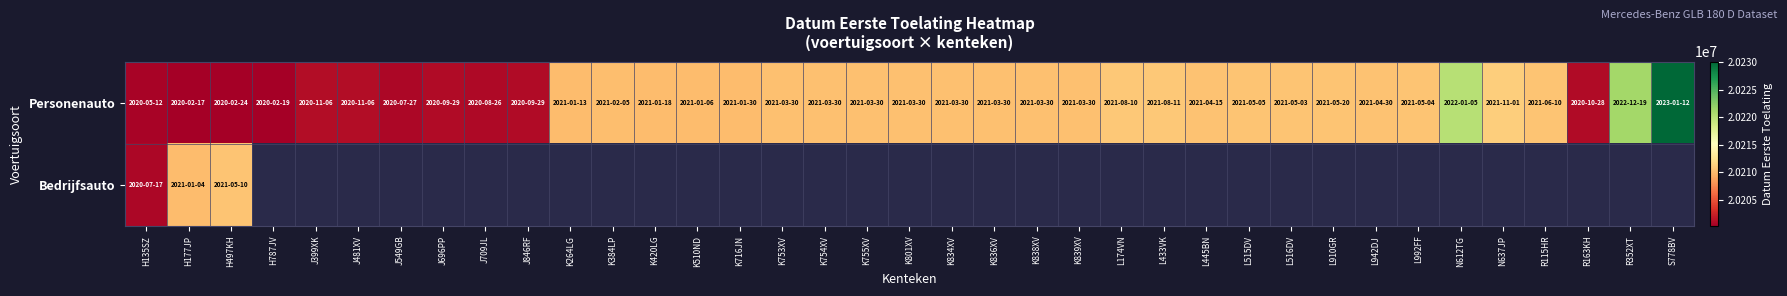

Is the value of Personenauto at K753XV greater than the value of Bedrijfsauto at J549GB?

No